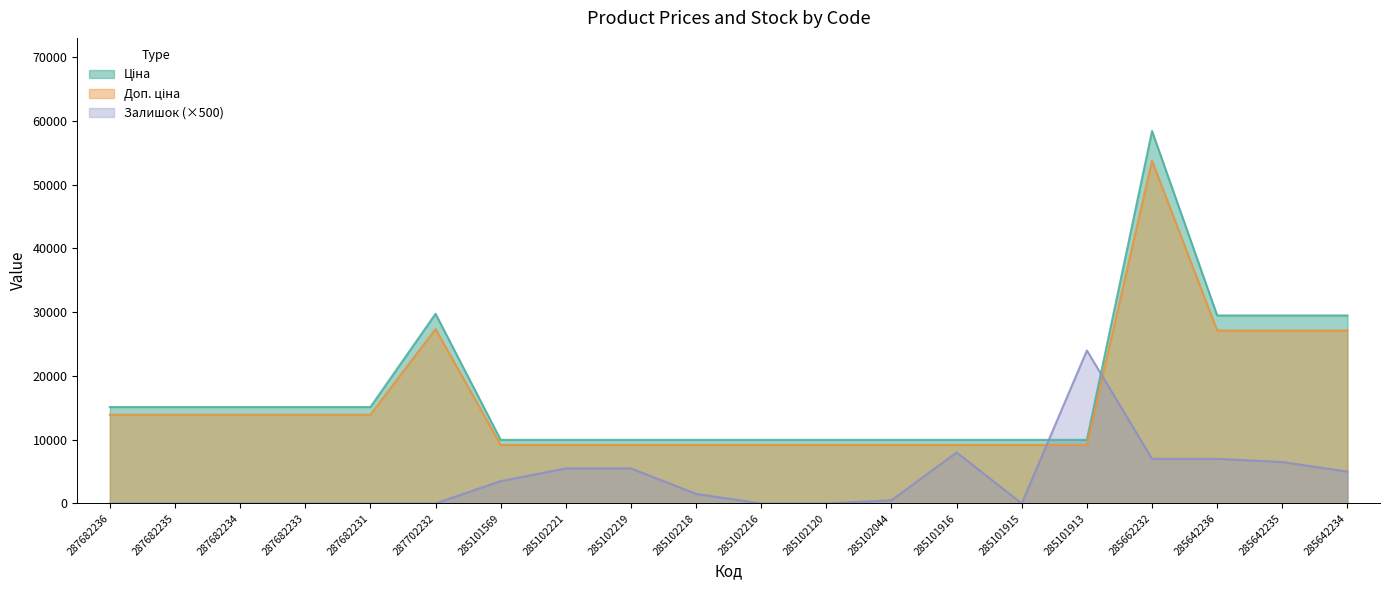

Reading left to right, extract all data points from this chart.

Ціна: 15120.0	15120.0	15120.0	15120.0	15120.0	29747.2	9975.0	9975.0	9975.0	9975.0	9975.0	9975.0	9975.0	9975.0	9975.0	9975.0	58426.5	29491.5	29491.5	29491.5
Доп. ціна: 13910.4	13910.4	13910.4	13910.4	13910.4	27367.5	9177.0	9177.0	9177.0	9177.0	9177.0	9177.0	9177.0	9177.0	9177.0	9177.0	53752.4	27132.2	27132.2	27132.2
Залишок: 0.0	0.0	0.0	0.0	0.0	0.0	3500.0	5500.0	5500.0	1500.0	0.0	0.0	500.0	8000.0	0.0	24000.0	7000.0	7000.0	6500.0	5000.0